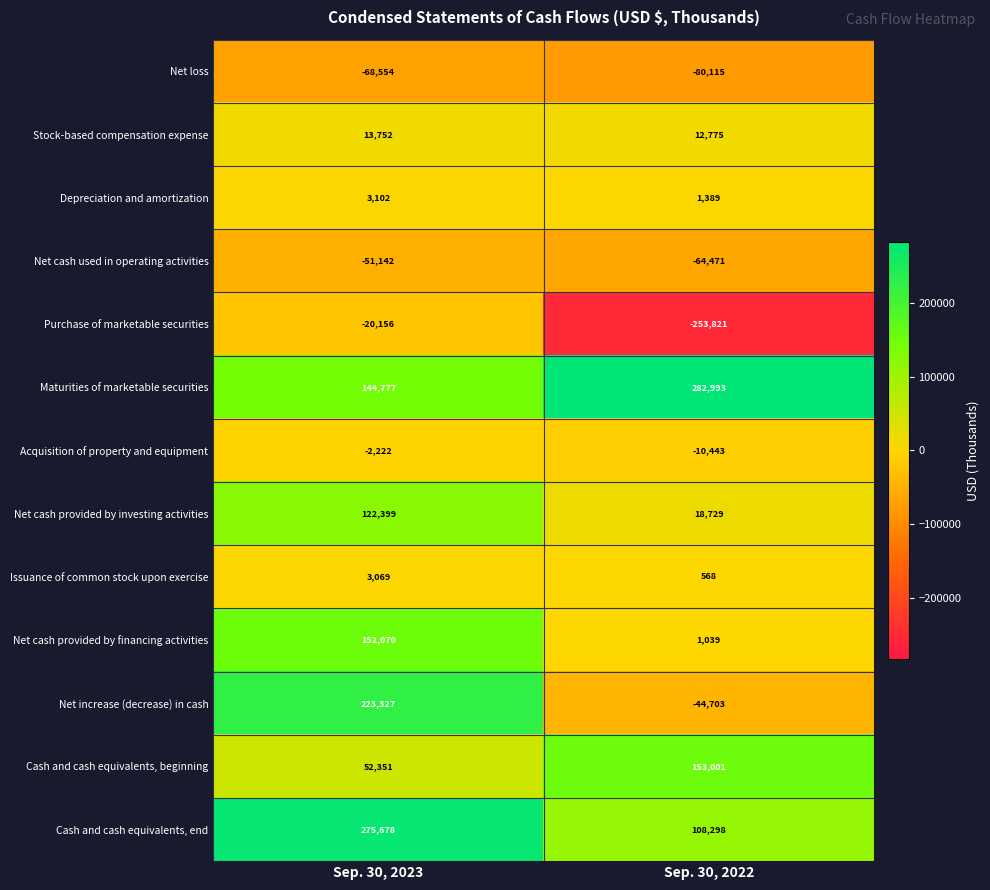

At which label is Acquisition of property and equipment closest to -6332?

Sep. 30, 2023